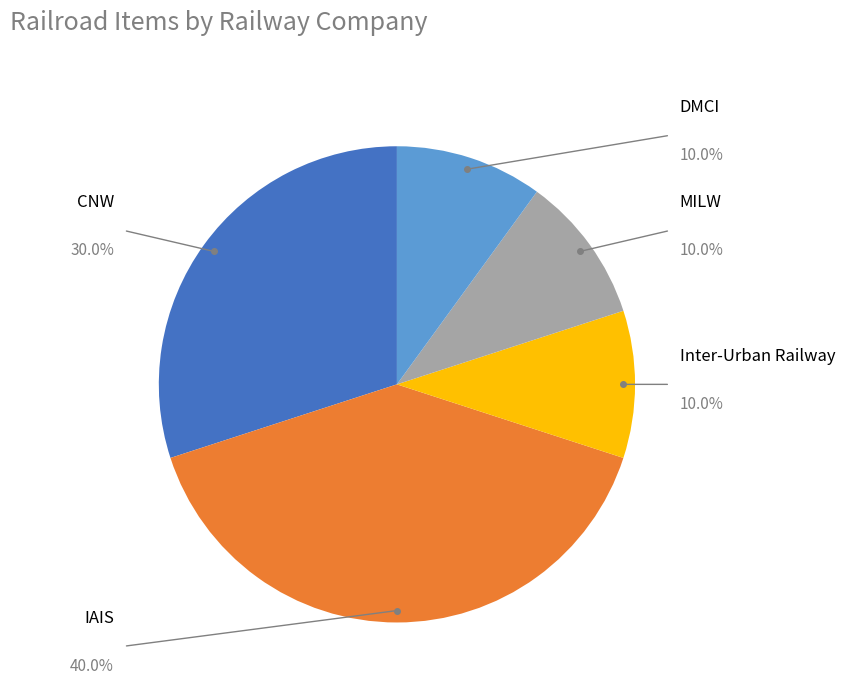

What is the ratio of the value at MILW to the value at Inter-Urban Railway?

1.0